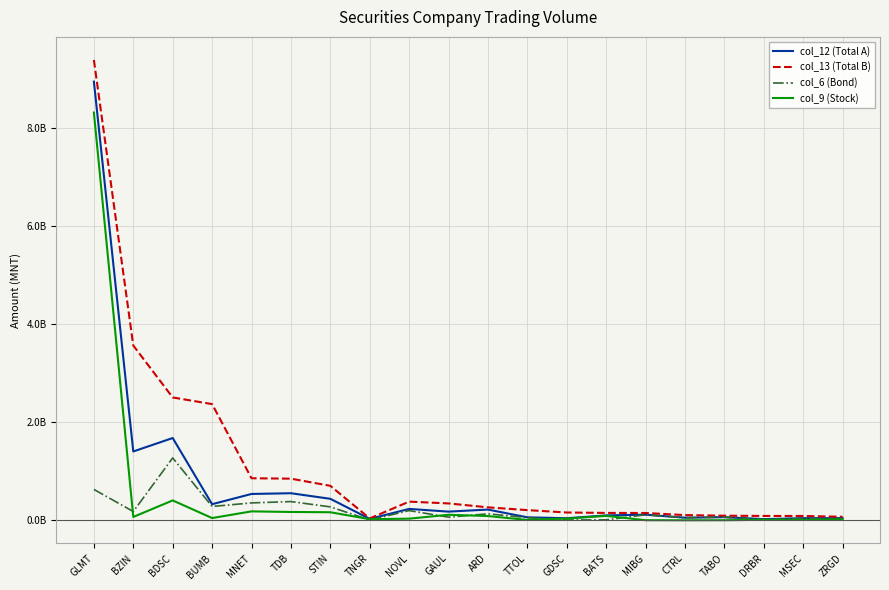

What is the difference between the second highest and second lowest values in the col_13 (Total B) series?

3492734839.2